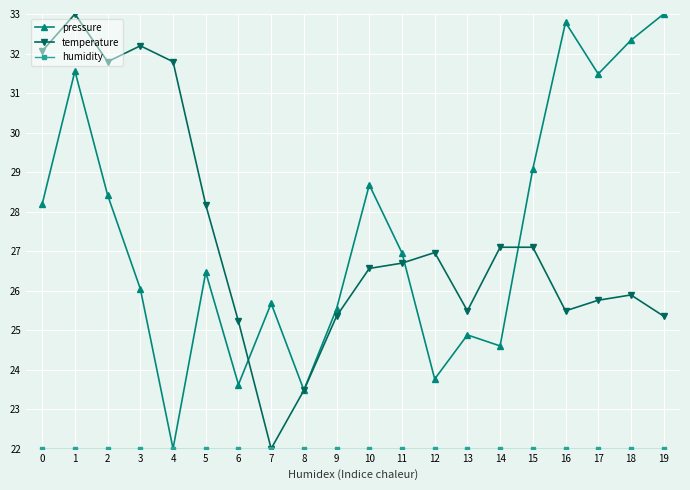

How many lines are shown in the chart?

3